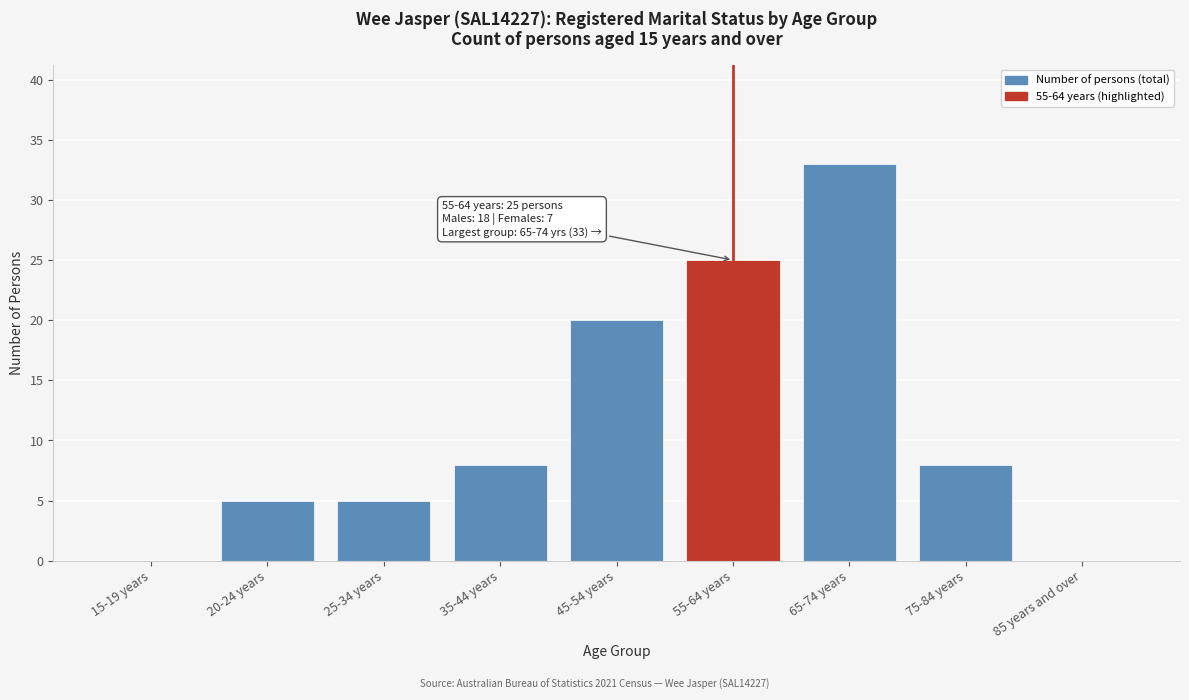

Which has a higher value, 55-64 years or 20-24 years?

55-64 years